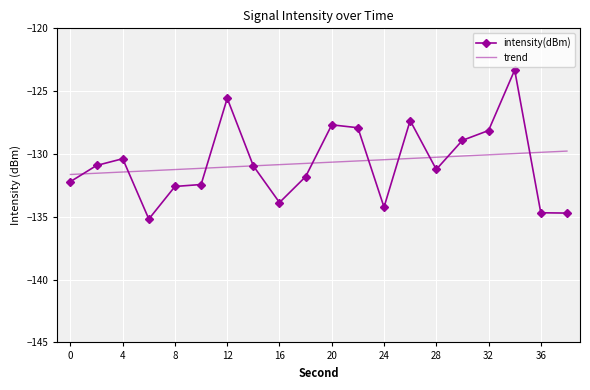

What is the maximum value for trend?

-129.8